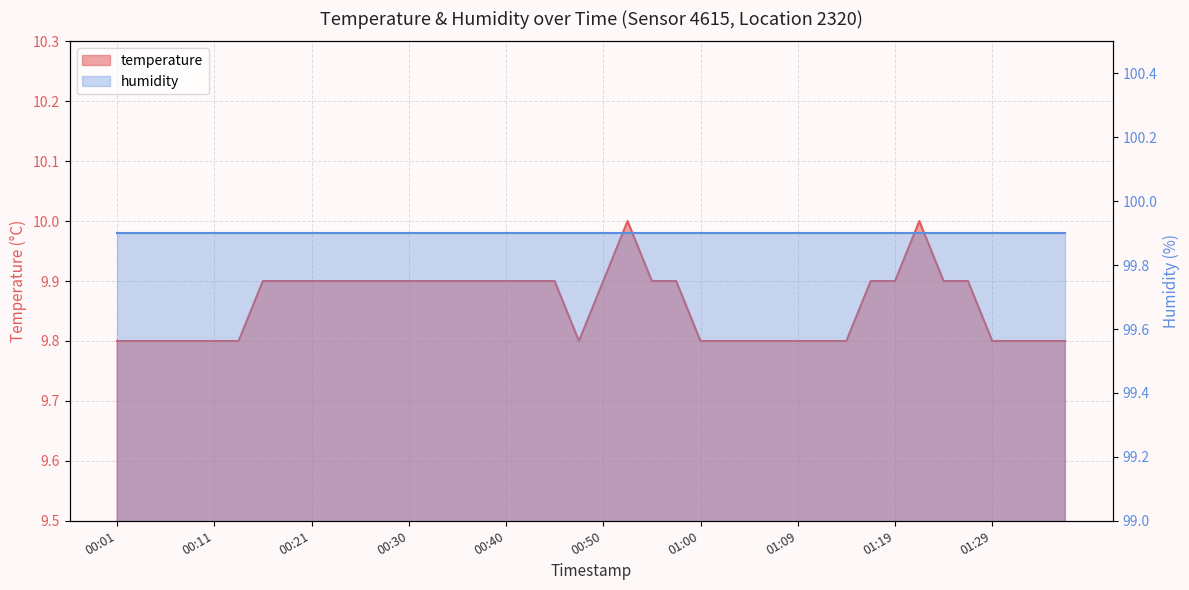

How many interior local valleys (lower than both neighbors) does the data have?

1